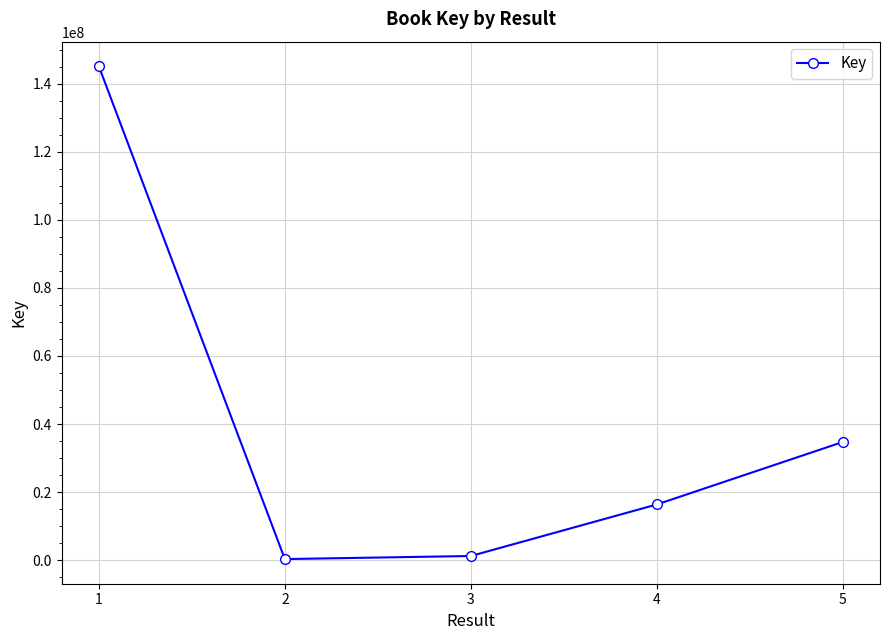

What is the value of the 5th point from the left?

34725639